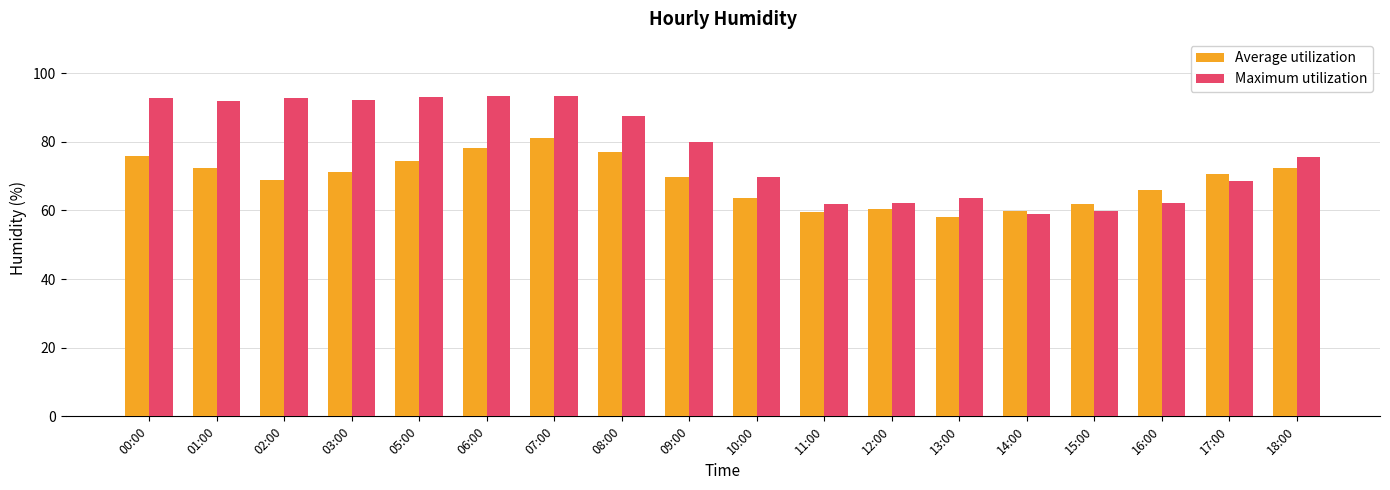

Which series has the widest spread of values?

Maximum utilization